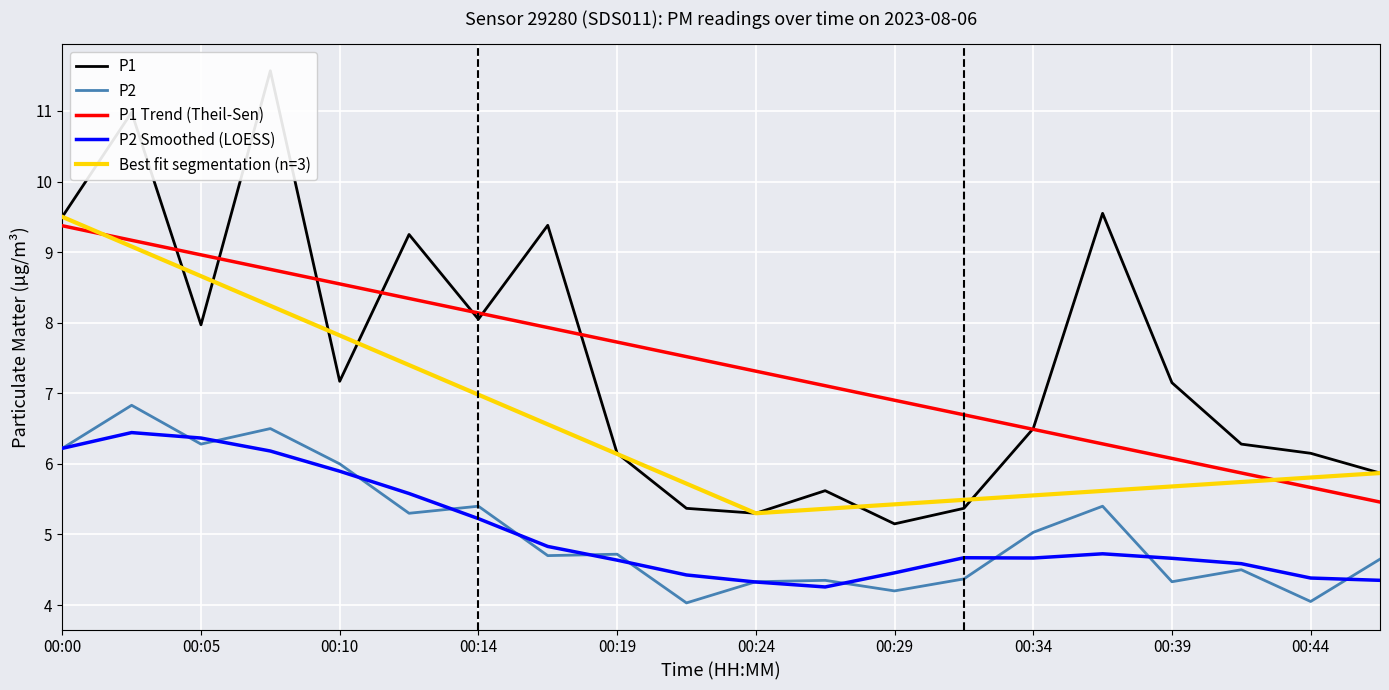

What is the difference between the P2 values at 00:02 and 00:24?

2.5